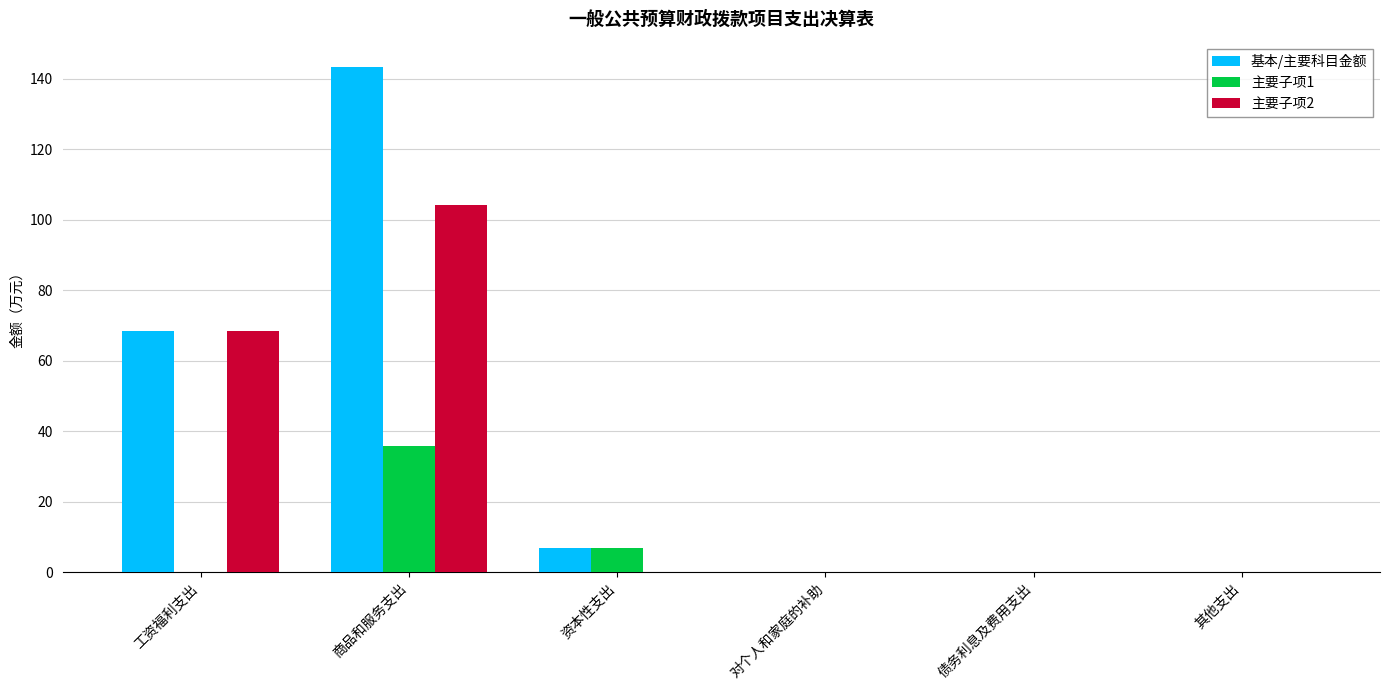

What is the maximum value for 基本/主要科目金额?

143.3